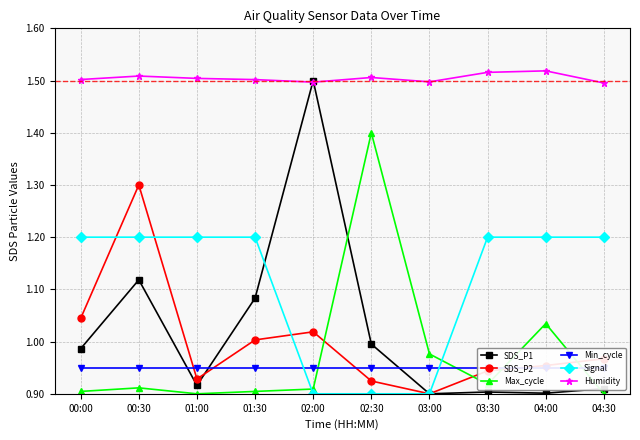

What is the label of the 7th point from the right?

01:30